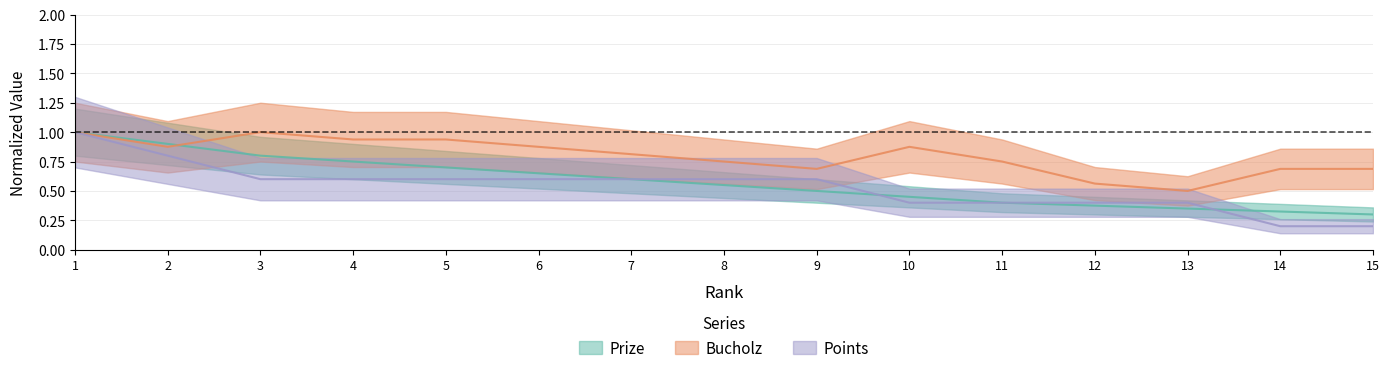

Rank the series by their maximum value, from highest to lowest.

Prize, Bucholz, Points